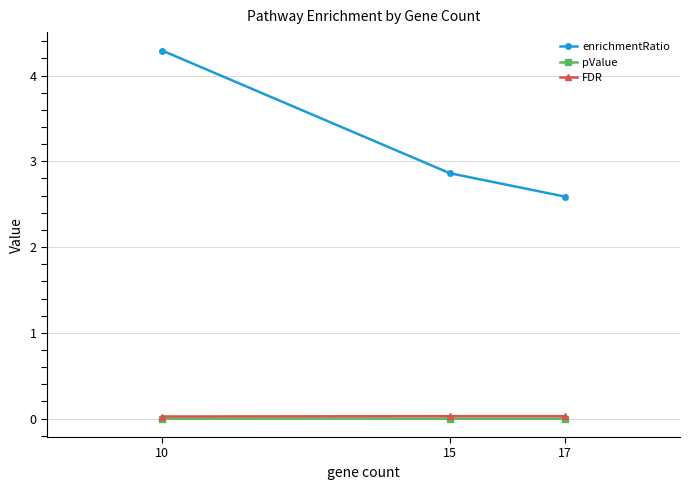

Between 10 and 17, which series saw the biggest shift?

enrichmentRatio